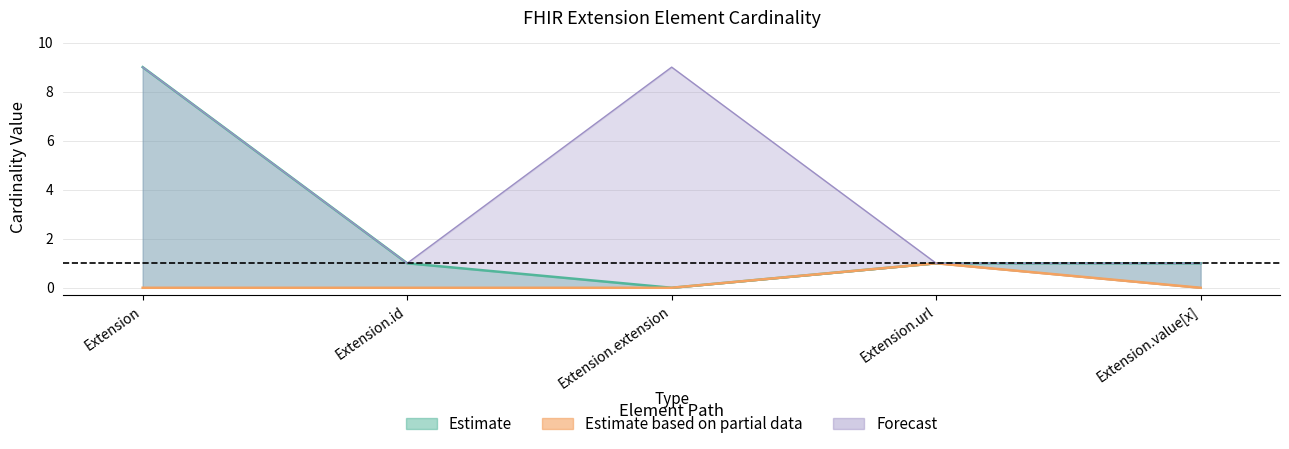

Reading left to right, list all the values displayed in this chart.

Min: Extension=0	Extension.id=0	Extension.extension=0	Extension.url=1	Extension.value[x]=0
Max_num: Extension=9	Extension.id=1	Extension.extension=0	Extension.url=1	Extension.value[x]=1
Base Min: Extension=0	Extension.id=0	Extension.extension=0	Extension.url=1	Extension.value[x]=0
Base Max: Extension=9	Extension.id=1	Extension.extension=9	Extension.url=1	Extension.value[x]=1